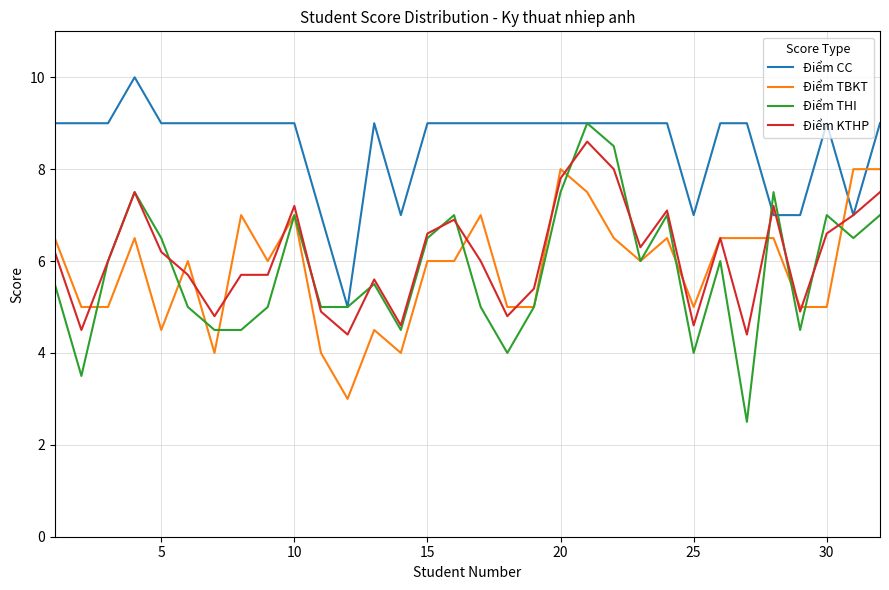

Reading left to right, extract all data points from this chart.

Điểm CC: 9.0	9.0	9.0	10.0	9.0	9.0	9.0	9.0	9.0	9.0	7.0	5.0	9.0	7.0	9.0	9.0	9.0	9.0	9.0	9.0	9.0	9.0	9.0	9.0	7.0	9.0	9.0	7.0	7.0	9.0	7.0	9.0
Điểm TBKT: 6.5	5.0	5.0	6.5	4.5	6.0	4.0	7.0	6.0	7.0	4.0	3.0	4.5	4.0	6.0	6.0	7.0	5.0	5.0	8.0	7.5	6.5	6.0	6.5	5.0	6.5	6.5	6.5	5.0	5.0	8.0	8.0
Điểm THI: 5.5	3.5	6.0	7.5	6.5	5.0	4.5	4.5	5.0	7.0	5.0	5.0	5.5	4.5	6.5	7.0	5.0	4.0	5.0	7.5	9.0	8.5	6.0	7.0	4.0	6.0	2.5	7.5	4.5	7.0	6.5	7.0
Điểm KTHP: 6.2	4.5	6.0	7.5	6.2	5.7	4.8	5.7	5.7	7.2	4.9	4.4	5.6	4.6	6.6	6.9	6.0	4.8	5.4	7.8	8.6	8.0	6.3	7.1	4.6	6.5	4.4	7.2	4.9	6.6	7.0	7.5